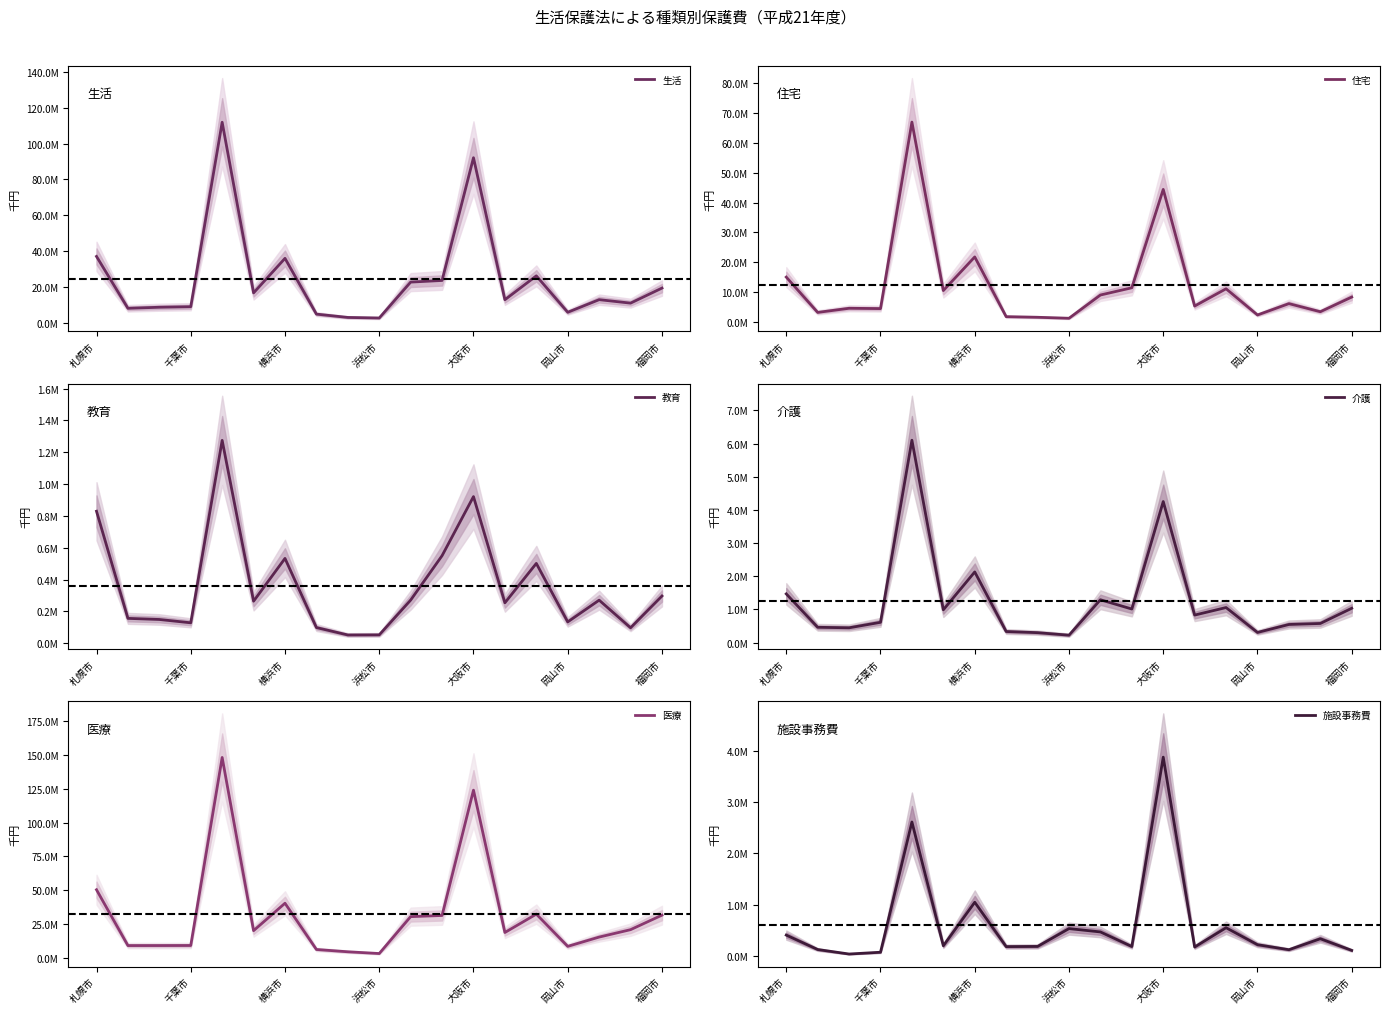

The value of 教育 at 大阪市 is 1225055.2. True or false?

False